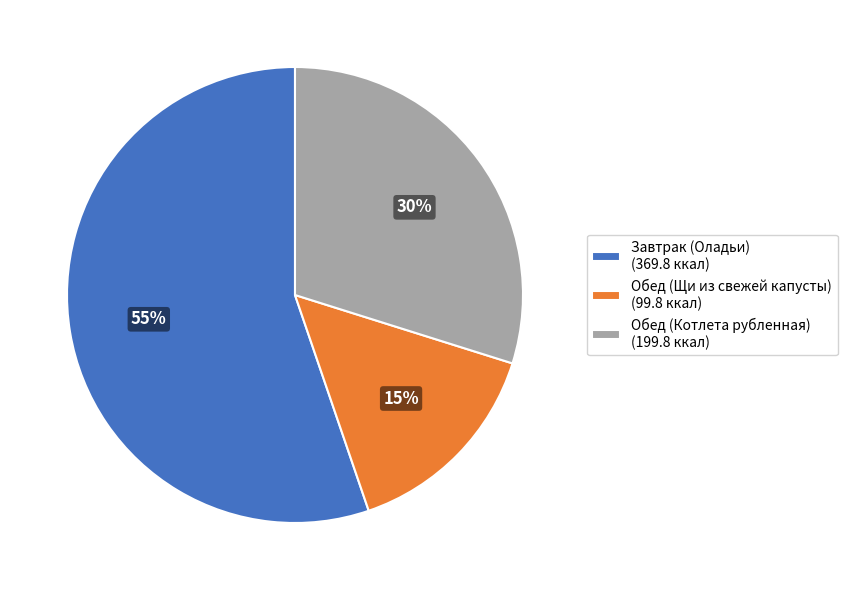

To the nearest percent, what percentage of the pie is Обед (Котлета рубленная)?

30%